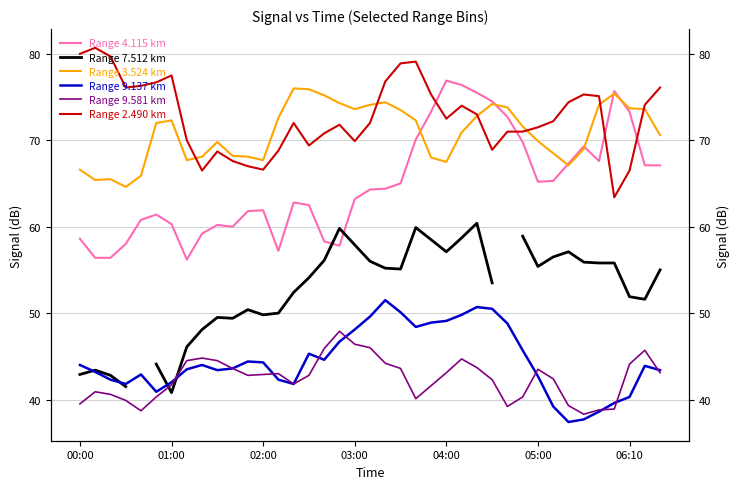

Between which two adjacent categories do Range 7.512 km and Range 4.115 km first intersect?

16 and 17